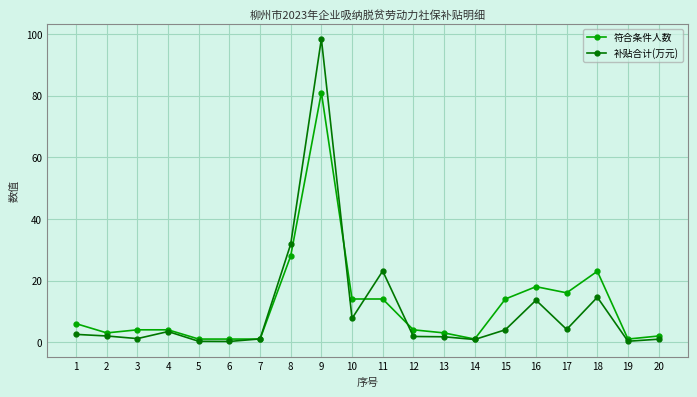

What is the approximate value of 符合条件人数 at 1?

6.0